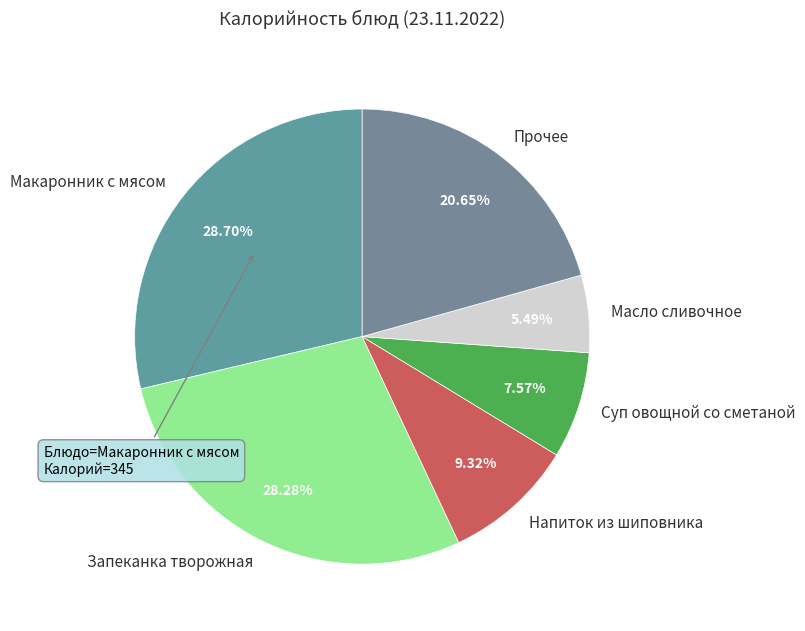

To the nearest percent, what is the difference between the largest and smallest slice percentages?

23%